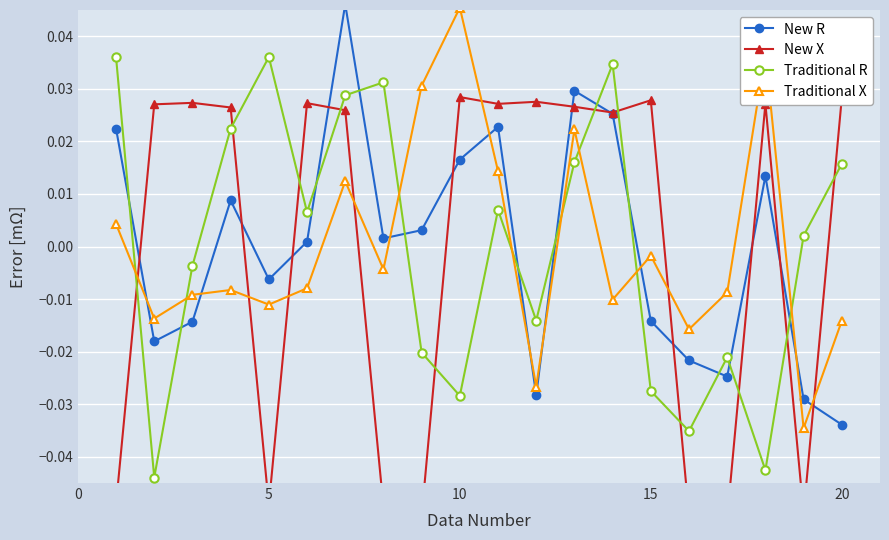

How many intersections are there between Traditional R and Traditional X?

8